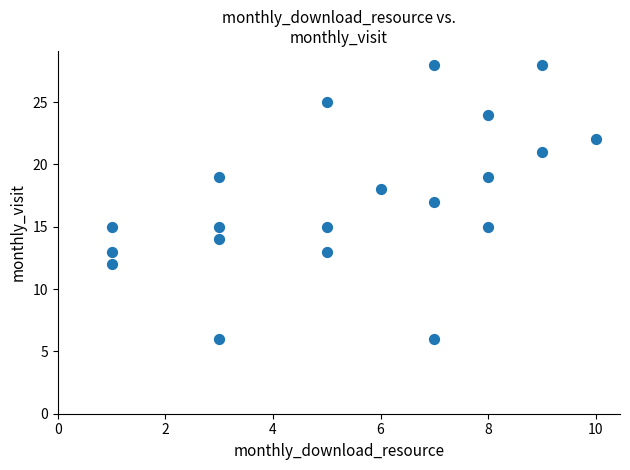

What is the range of Y values (max minus min)?

22